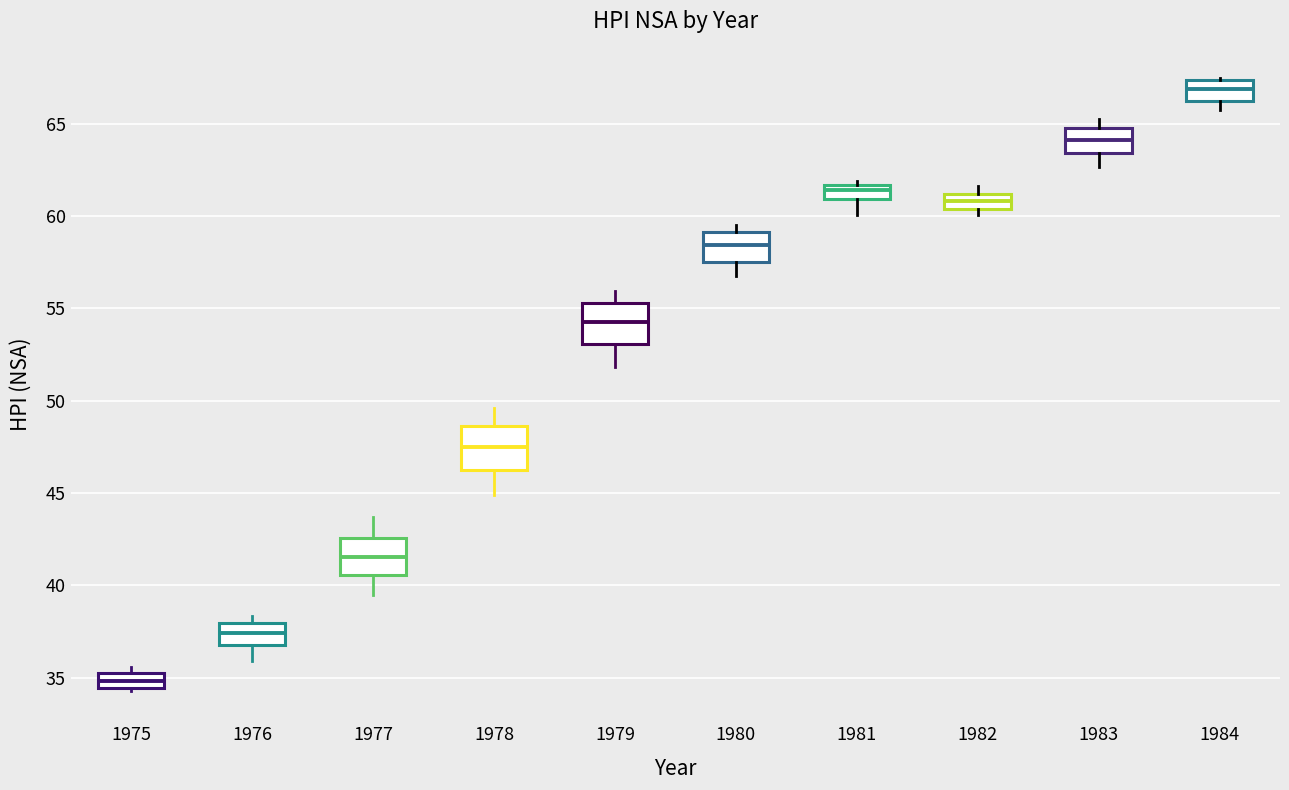

Reading left to right, transcribe this box plot: for each box, give where its median line is, the range the box spans, and where its two whiskers end, as read against the y-axis. The values are not printed on the chart, so give them approximately, as read against the axis.

1975: median 35.0 (inside the box), box 34.5 to 35.0, whiskers 34.5 to 35.5
1976: median 37.5, box 36.5 to 38.0, whiskers 36.0 to 38.5
1977: median 41.5, box 40.5 to 42.5, whiskers 39.5 to 43.5
1978: median 47.5, box 46.0 to 48.5, whiskers 45.0 to 49.5
1979: median 54.5, box 53.0 to 55.5, whiskers 52.0 to 56.0
1980: median 58.5, box 57.5 to 59.0, whiskers 57.0 to 59.5
1981: median 61.5 (inside the box), box 61.0 to 61.5, whiskers 60.0 to 62.0
1982: median 61.0 (inside the box), box 60.5 to 61.0, whiskers 60.0 to 61.5
1983: median 64.0, box 63.5 to 65.0, whiskers 62.5 to 65.5
1984: median 67.0, box 66.0 to 67.5, whiskers 65.5 to 67.5